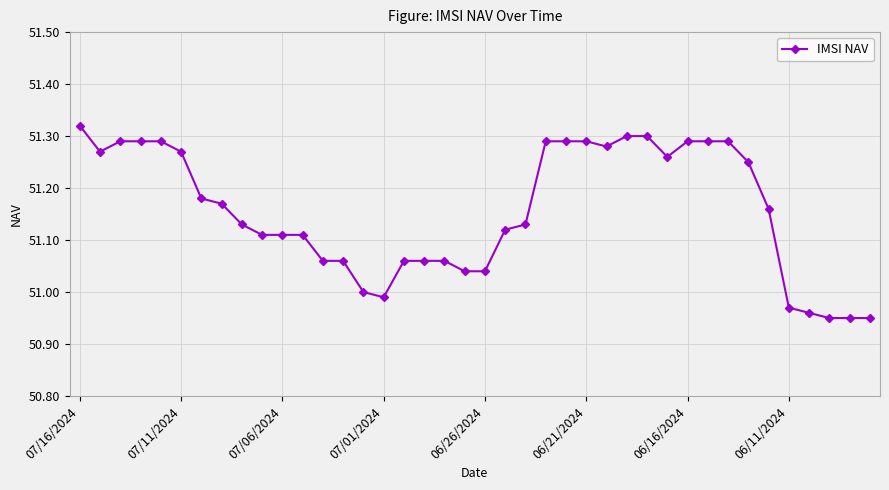

What is the sum of all values?

2046.2